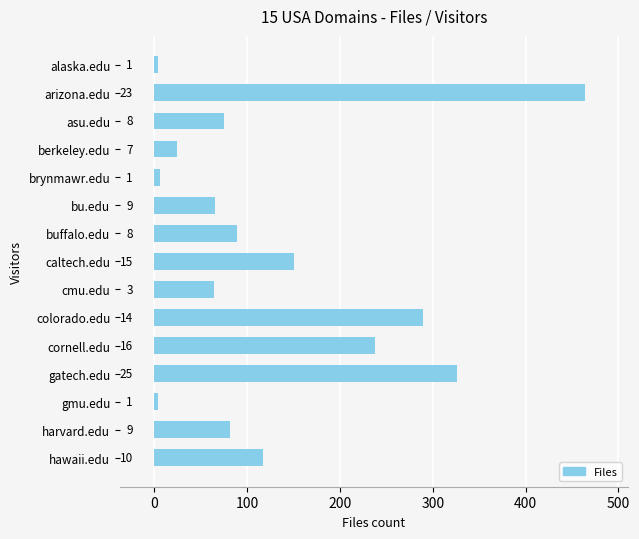

What is the sum of all values?

1997